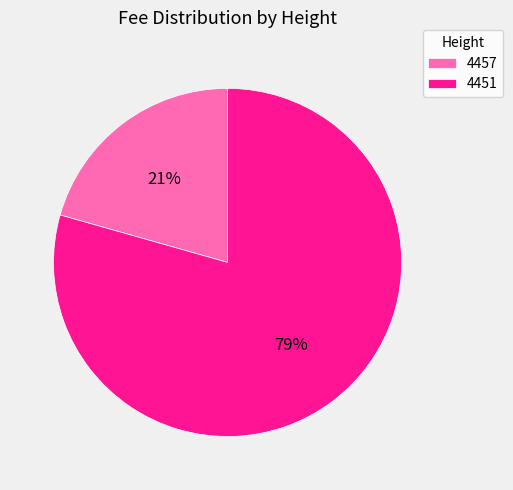

What is the smallest slice in the pie chart?

4457